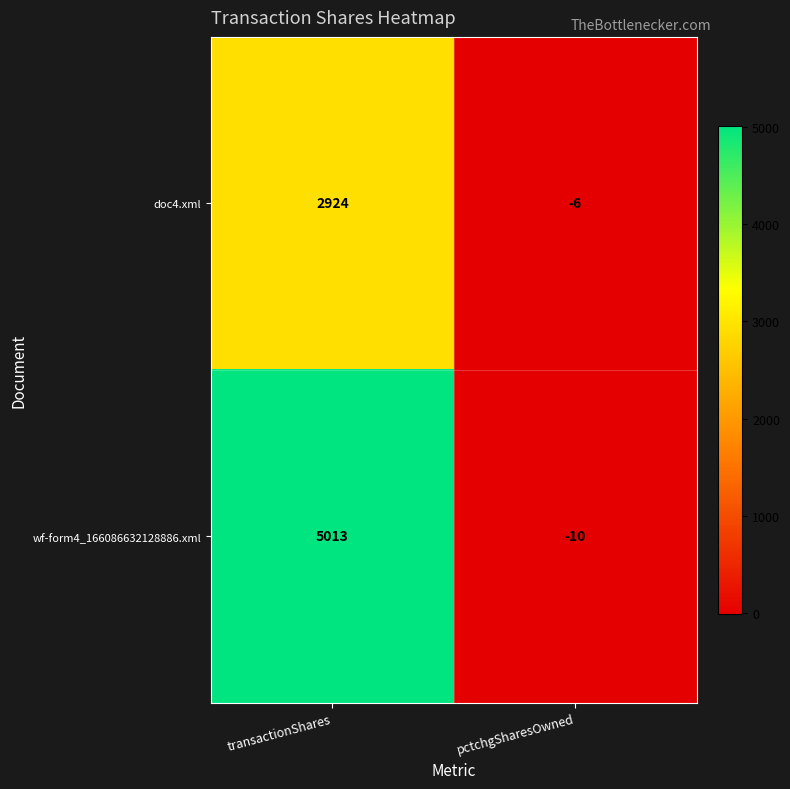

Which series has the widest spread of values?

wf-form4_166086632128886.xml